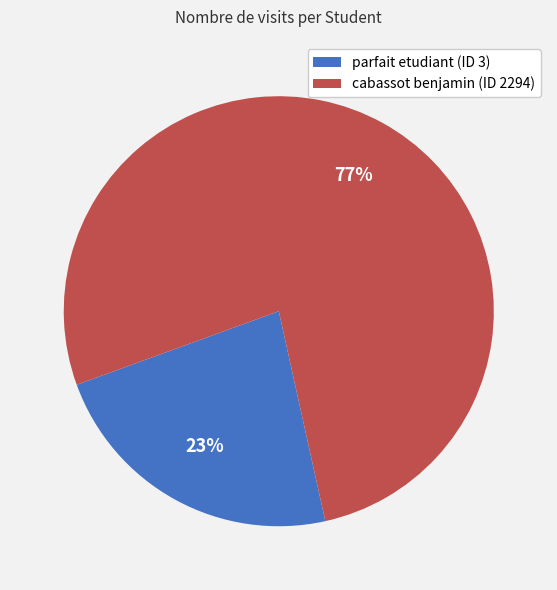

Approximately how many times larger is the value at parfait etudiant (ID 3) compared to cabassot benjamin (ID 2294)?

0.3